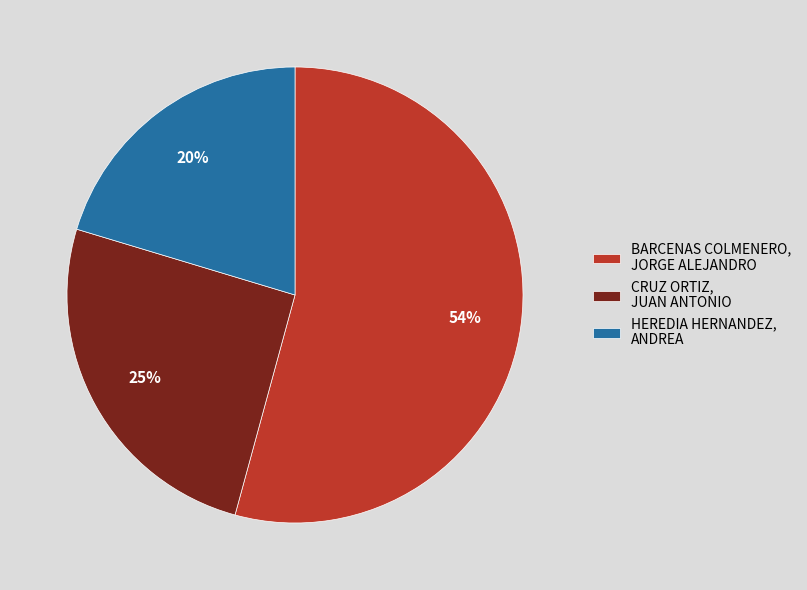

Between HEREDIA HERNANDEZ, ANDREA and BARCENAS COLMENERO, JORGE ALEJANDRO, which is larger?

BARCENAS COLMENERO, JORGE ALEJANDRO